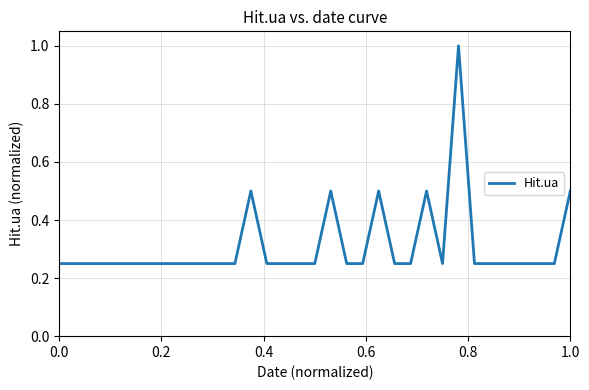

What is the difference between the maximum and minimum values?

0.8